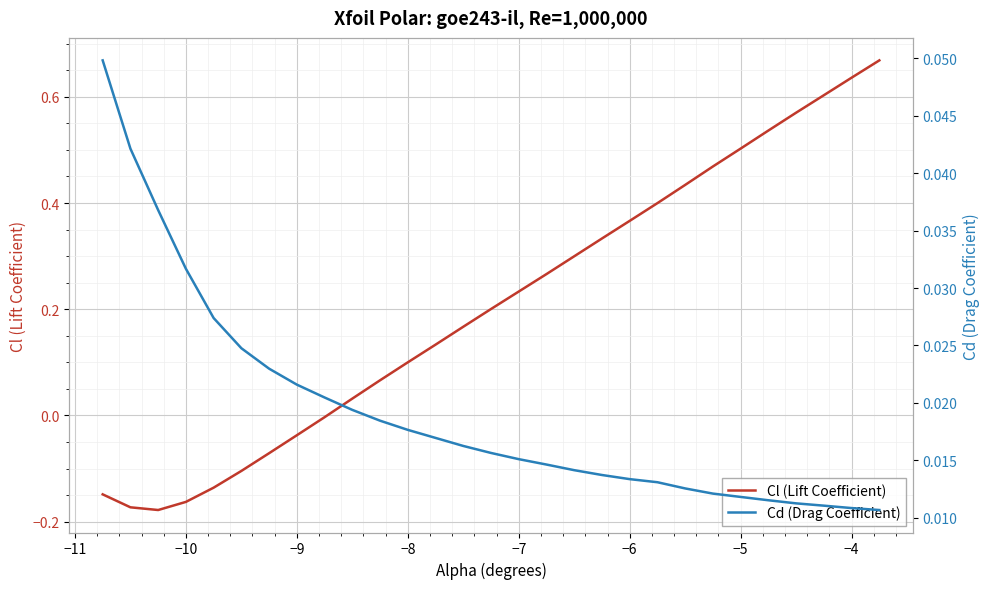

Which series has the largest total across all categories?

Cl (Lift Coefficient)